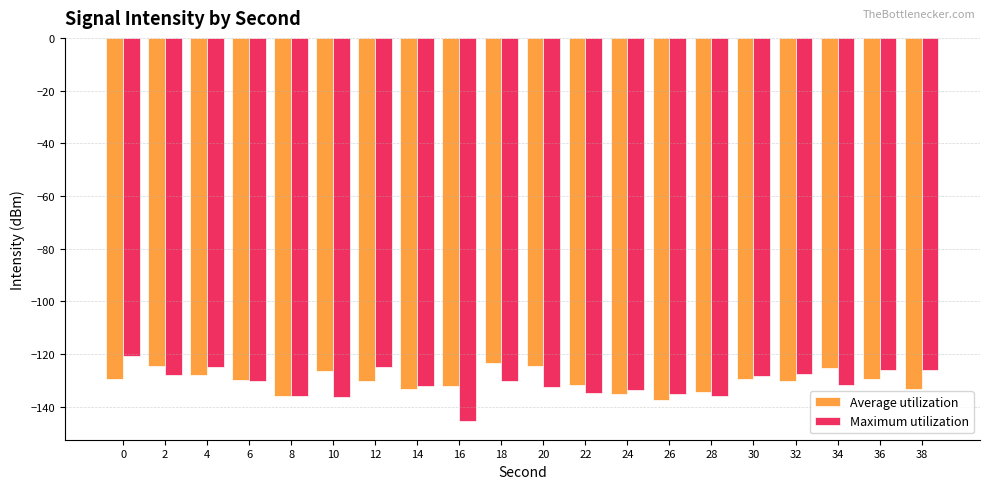

Is the value of Average utilization at 14 greater than the value of Maximum utilization at 6?

No